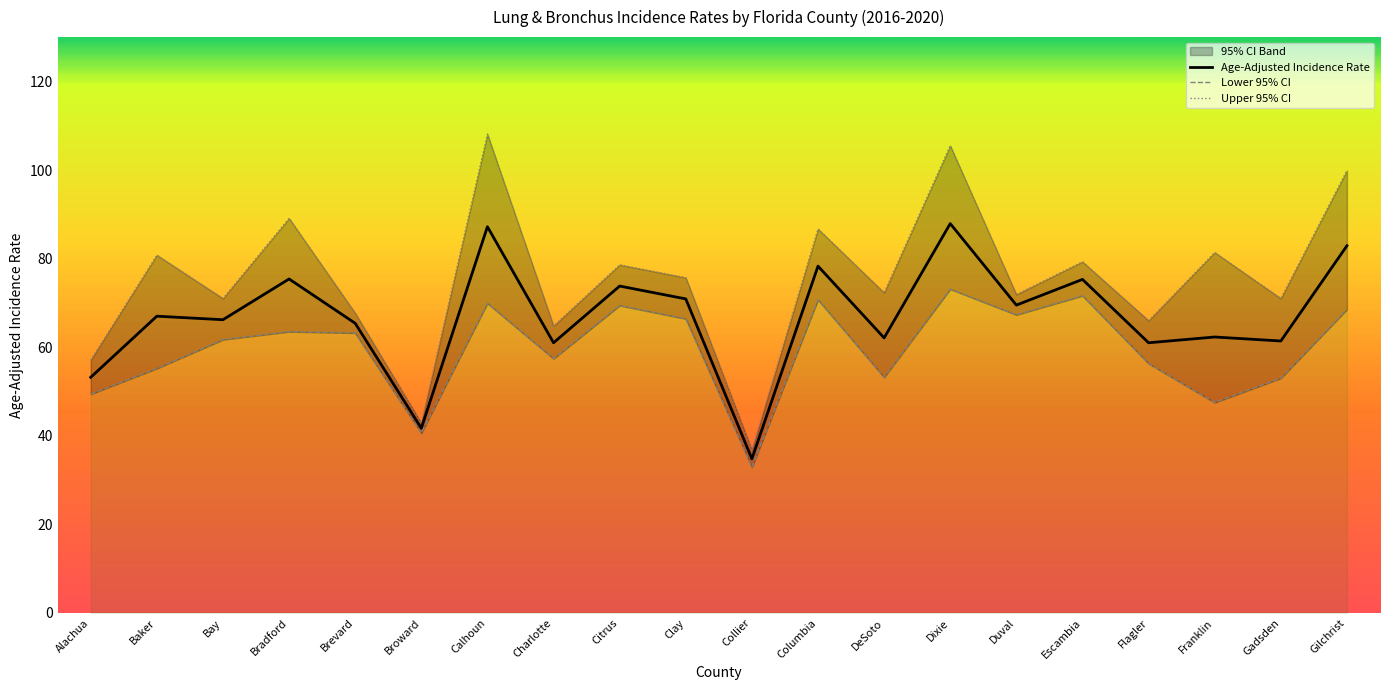

How many values in the Age-Adjusted Incidence Rate series are below 67?

10